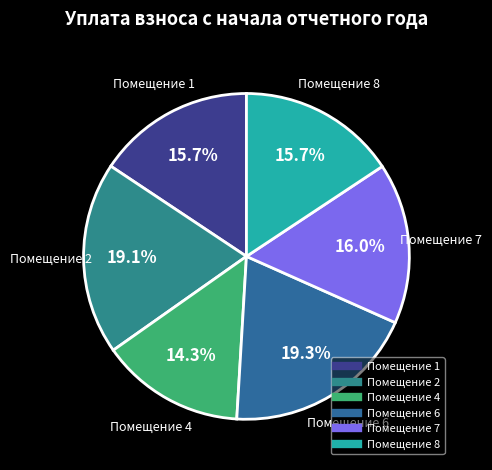

How many slices are in this pie chart?

6